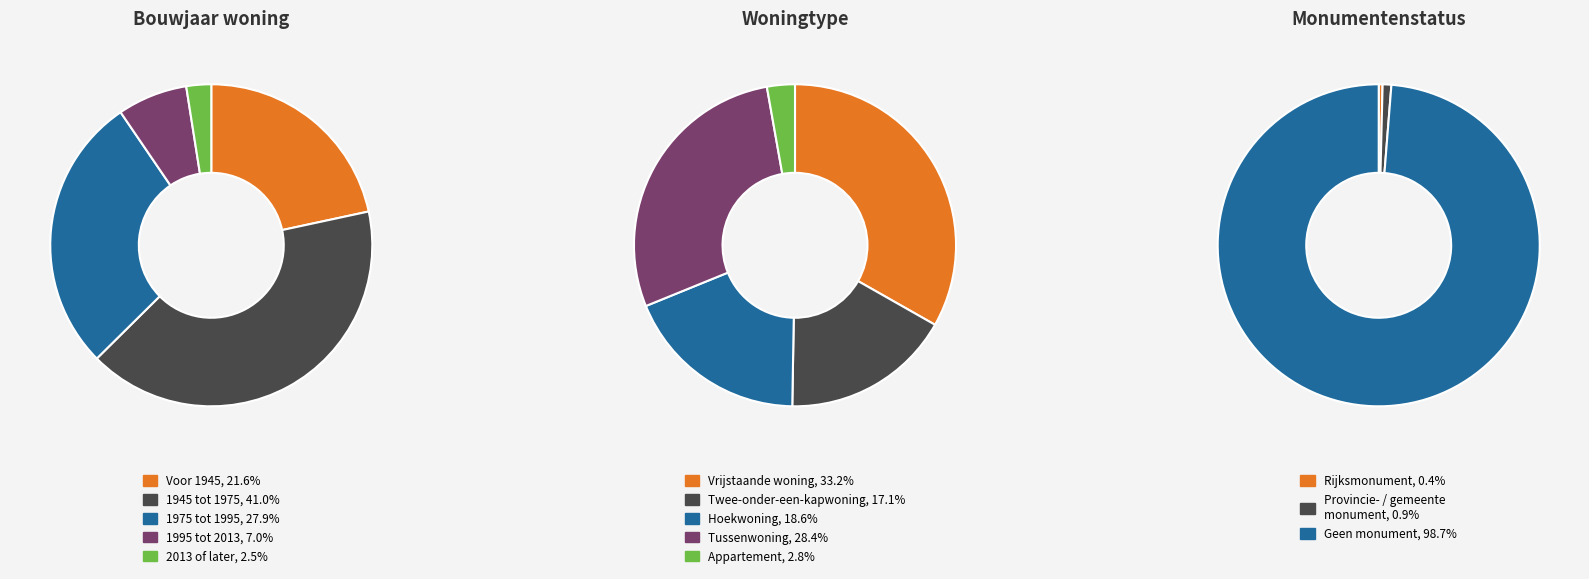

Does any single category account for the majority?

No